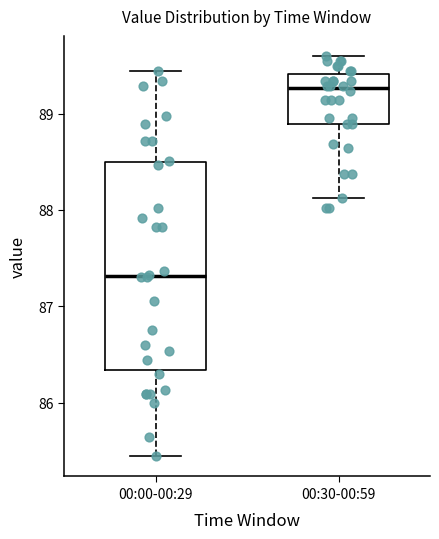

Reading left to right, transcribe this box plot: for each box, give where its median line is, the range the box spans, and where its two whiskers end, as read against the y-axis. The values are not printed on the chart, so give them approximately, as read against the axis.

00:00-00:29: median 87.3, box 86.3 to 88.5, whiskers 85.4 to 89.4
00:30-00:59: median 89.3, box 88.9 to 89.4, whiskers 88.1 to 89.6